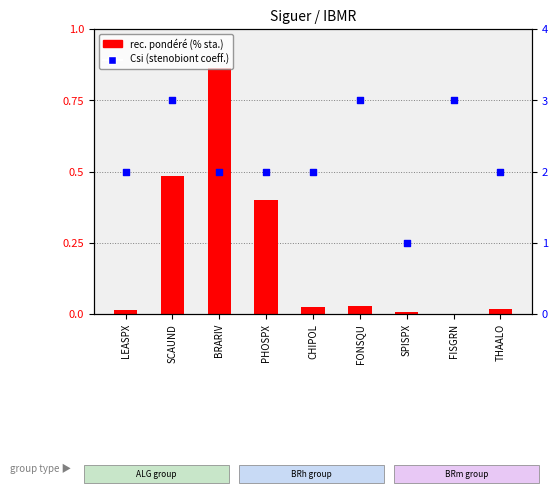

Which series has the largest total across all categories?

Csi (stenobiont coeff.)